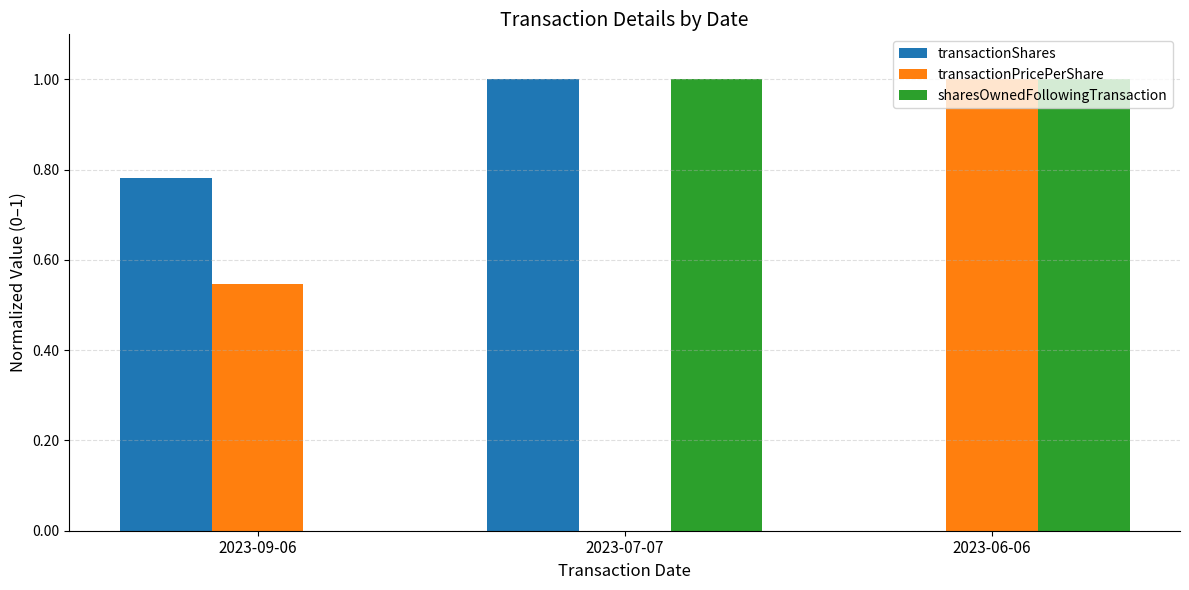

What is the maximum value shown in the chart?

1.0